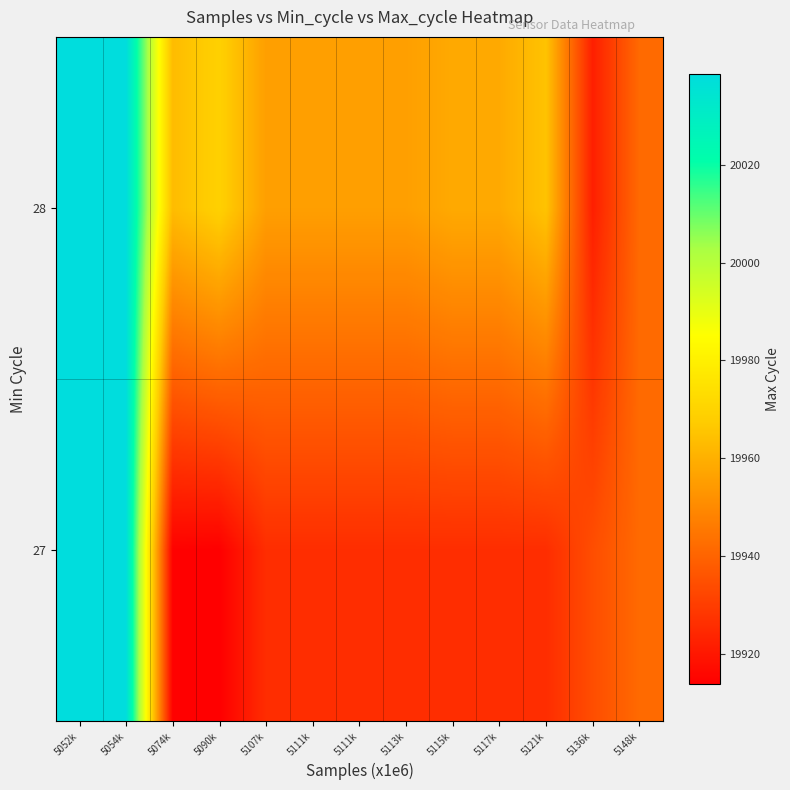

Reading left to right, extract all data points from this chart.

27: 5052k=20038.6	5054k=20038.6	5074k=19914.3	5090k=19913.8	5107k=19925.7	5111k=19925.7	5111k=19925.7	5113k=19925.7	5115k=19925.7	5117k=19925.7	5121k=19925.7	5136k=19934.2	5148k=19941.7
28: 5052k=20038.6	5054k=20038.6	5074k=19963.1	5090k=19969.0	5107k=19955.6	5111k=19955.6	5111k=19955.6	5113k=19955.6	5115k=19958.4	5117k=19958.4	5121k=19965.1	5136k=19922.0	5148k=19941.7